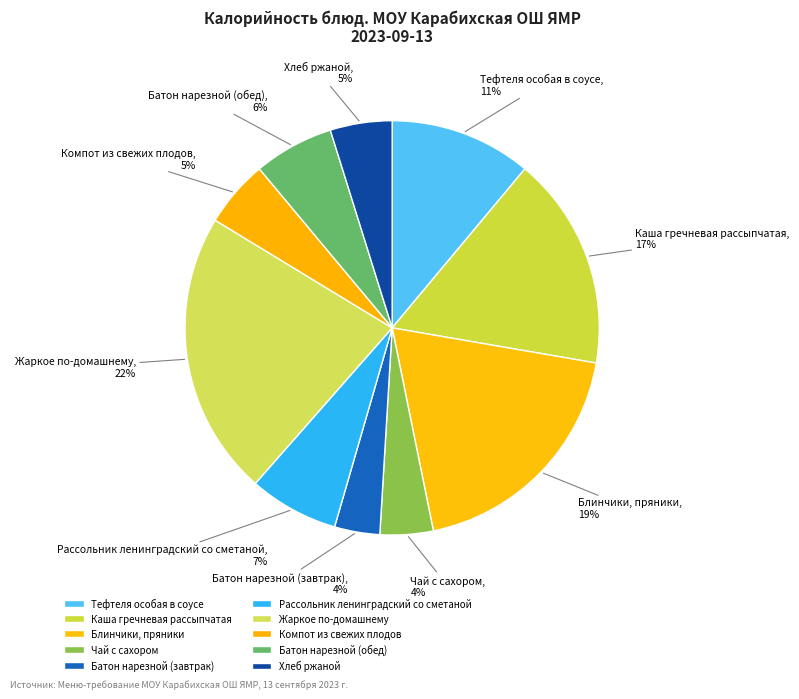

To the nearest percent, what percentage of the pie is Тефтеля особая в соусе?

11%